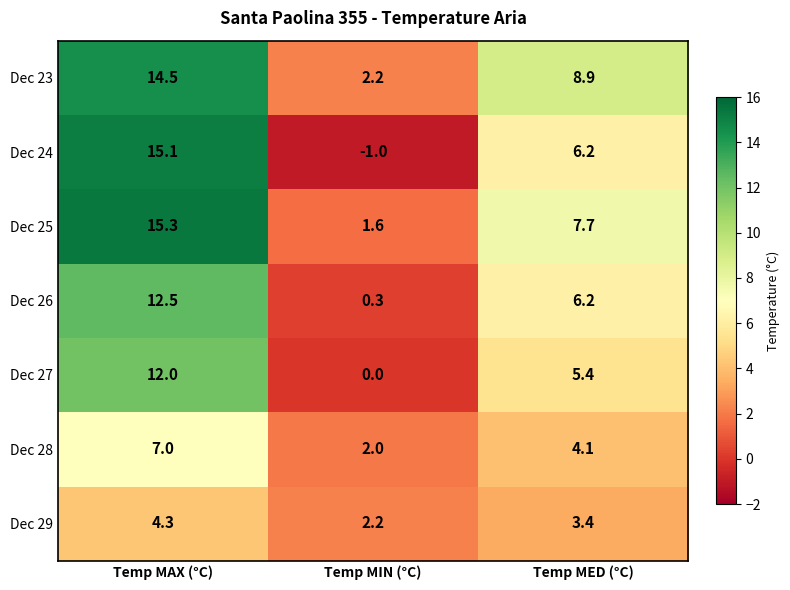

Reading left to right, list all the values displayed in this chart.

Dec 23: 14.5	2.2	8.9
Dec 24: 15.1	-1.0	6.2
Dec 25: 15.3	1.6	7.7
Dec 26: 12.5	0.3	6.2
Dec 27: 12.0	0.0	5.4
Dec 28: 7.0	2.0	4.1
Dec 29: 4.3	2.2	3.4